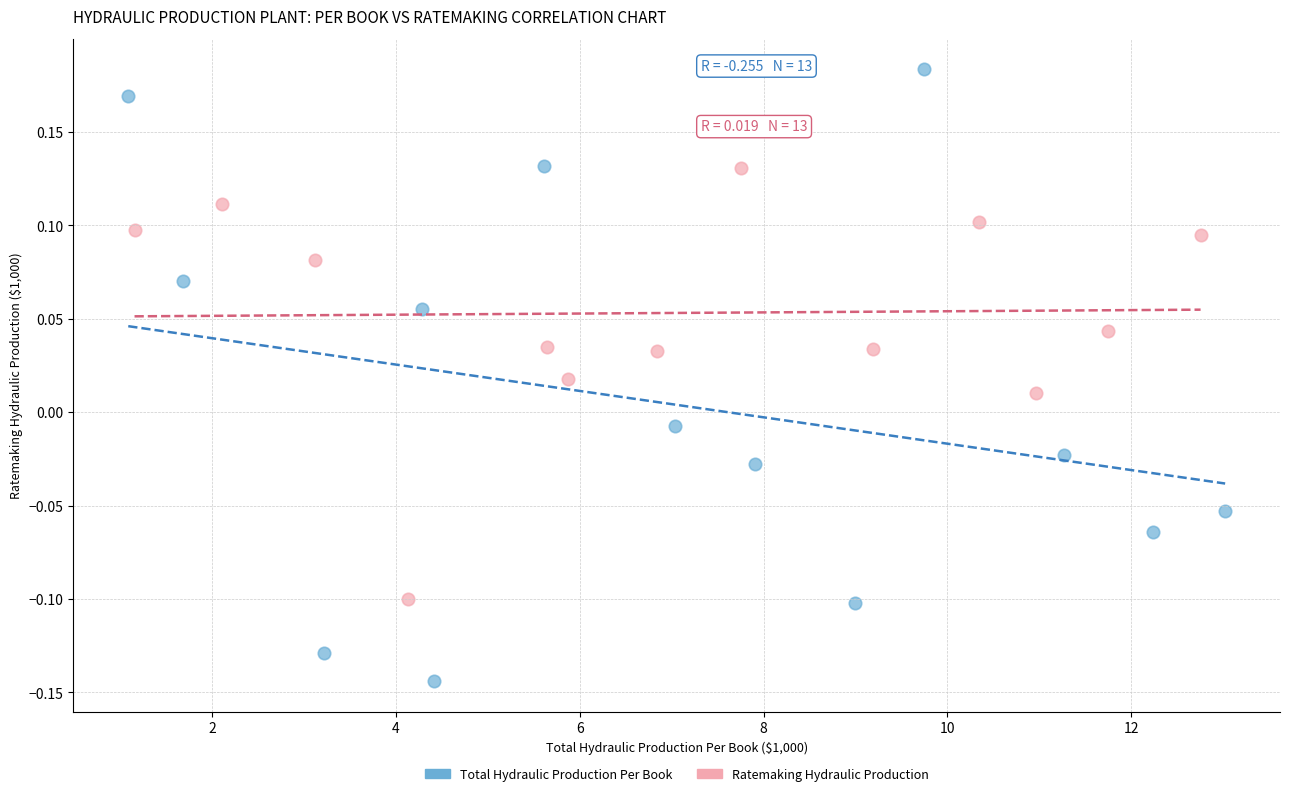

What are all the series names shown in the legend?

Total Hydraulic Production Per Book, Ratemaking Hydraulic Production